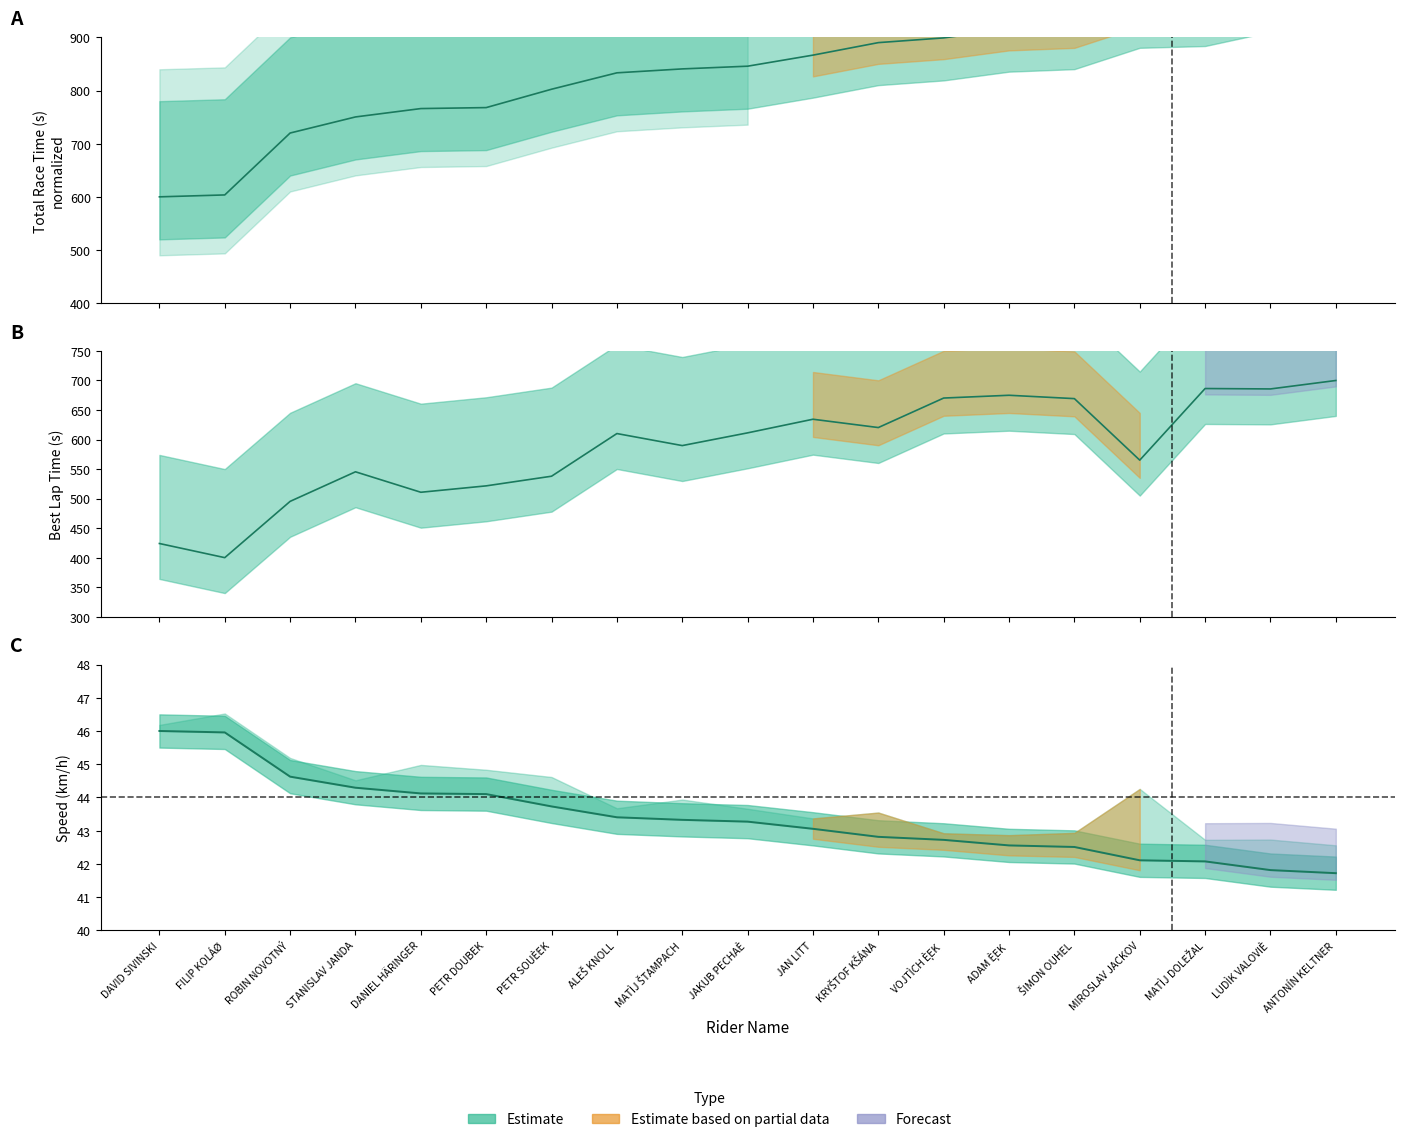

What position from the right is DAVID SIVINSKI?

19